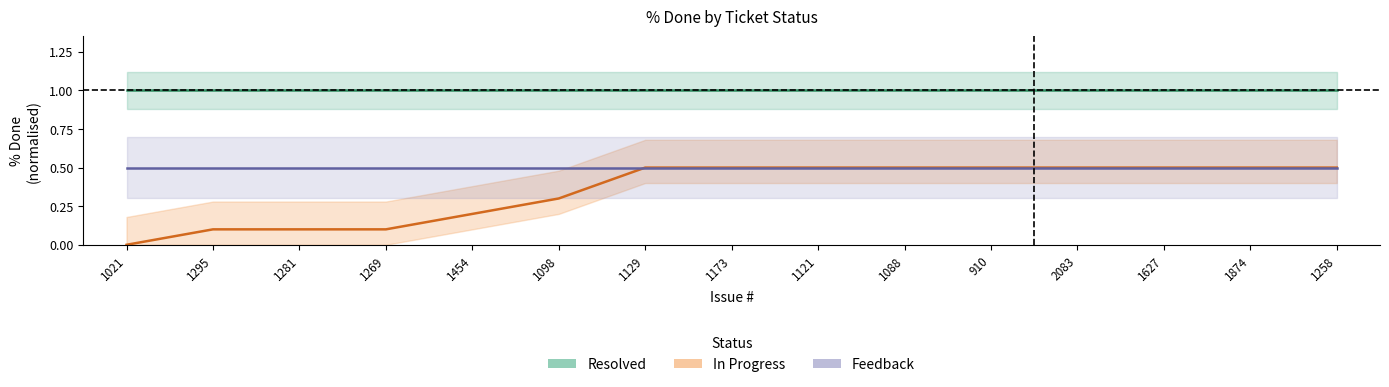

What is the difference between the maximum and minimum values in the In Progress series?

0.5